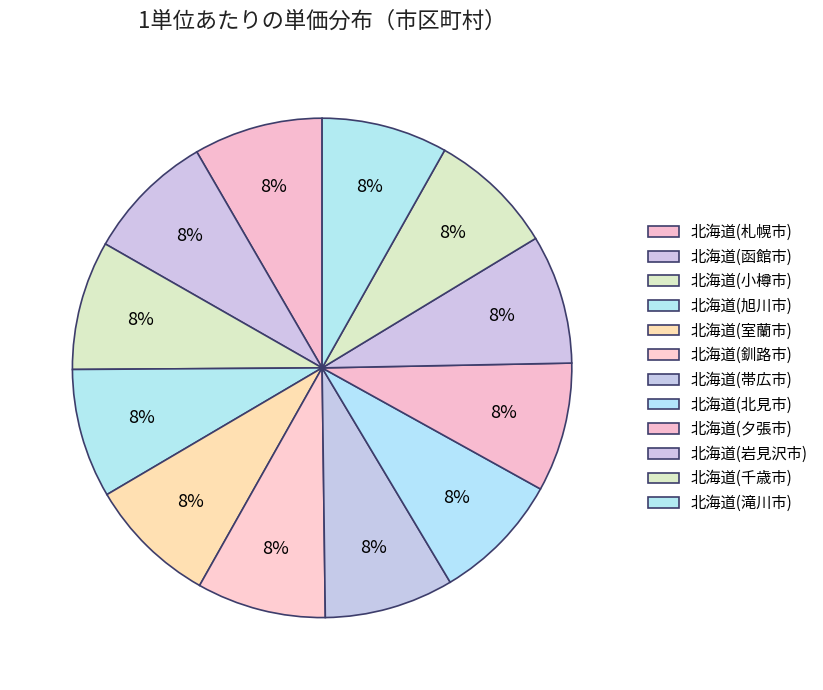

What is the change in value from 北海道(夕張市) to 北海道(滝川市)?

-0.3